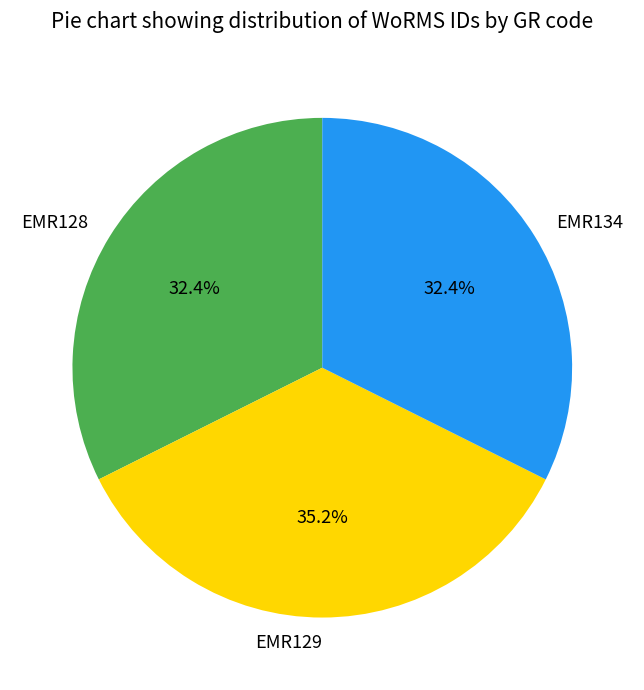

Do EMR129 and EMR128 together represent more than half of the pie?

Yes